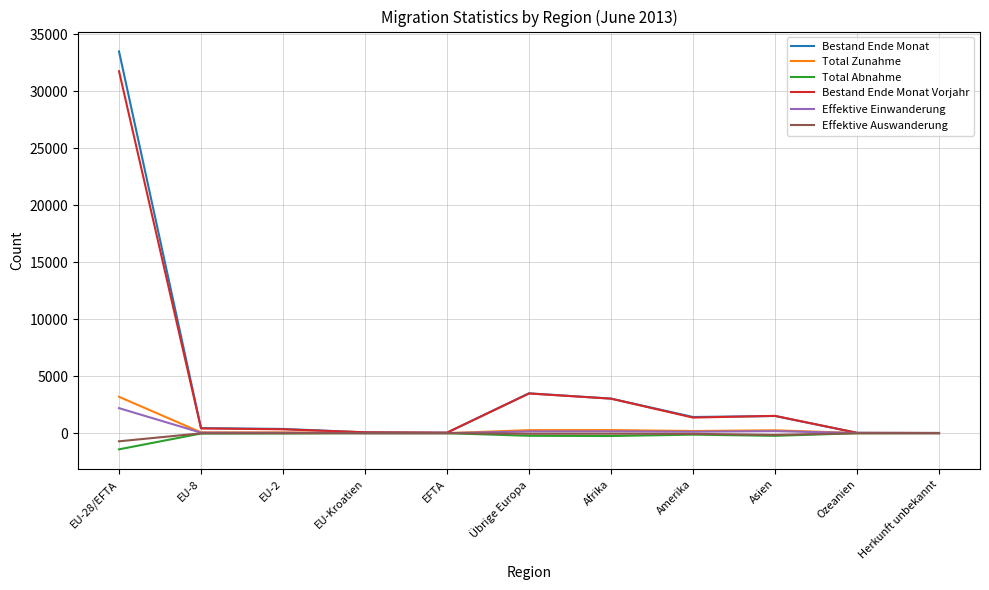

Is the value of Bestand Ende Monat Vorjahr at Übrige Europa greater than the value of Total Abnahme at EU-8?

Yes